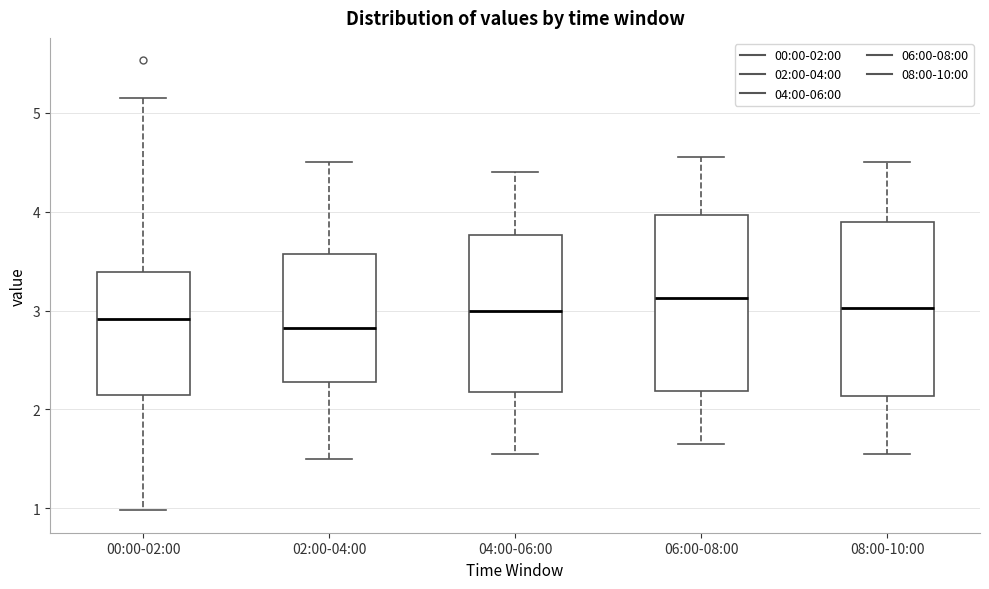

Reading left to right, read every box against the y-axis: the position of its median line, the range the box covers, and the ends of its whiskers. The values are not printed on the chart, so give them approximately, as read against the axis.

00:00-02:00: median 2.9, box 2.1 to 3.4, whiskers 1.0 to 5.2
02:00-04:00: median 2.8, box 2.3 to 3.6, whiskers 1.5 to 4.5
04:00-06:00: median 3.0, box 2.2 to 3.8, whiskers 1.6 to 4.4
06:00-08:00: median 3.1, box 2.2 to 4.0, whiskers 1.7 to 4.6
08:00-10:00: median 3.0, box 2.1 to 3.9, whiskers 1.6 to 4.5